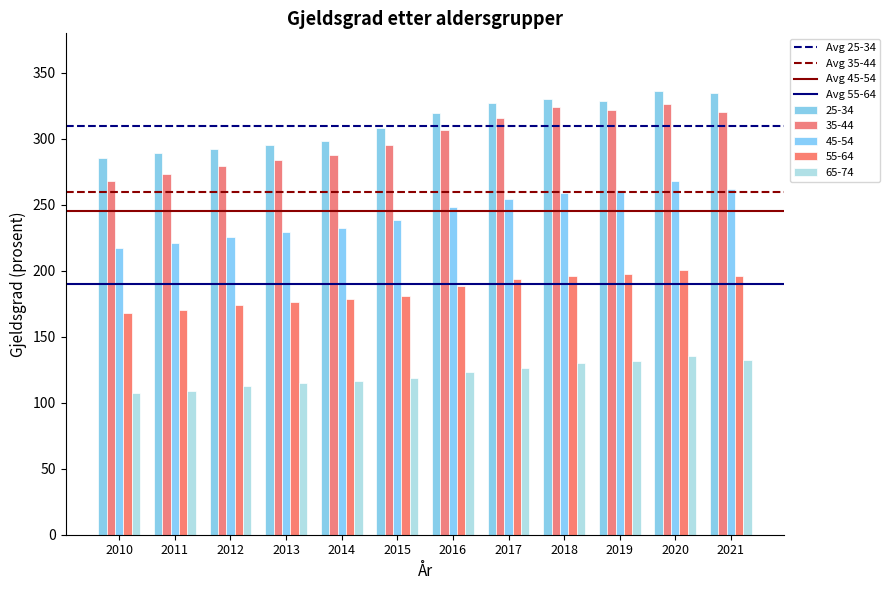

At which category is the sum across all series the highest?

2020